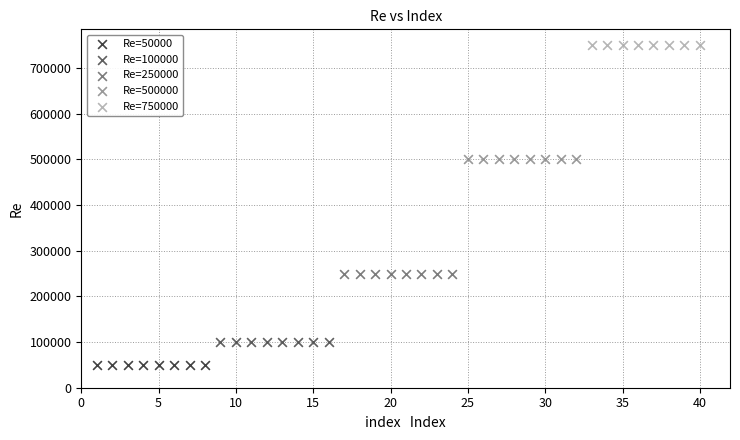

Which series contains the highest Y value?

Re=750000